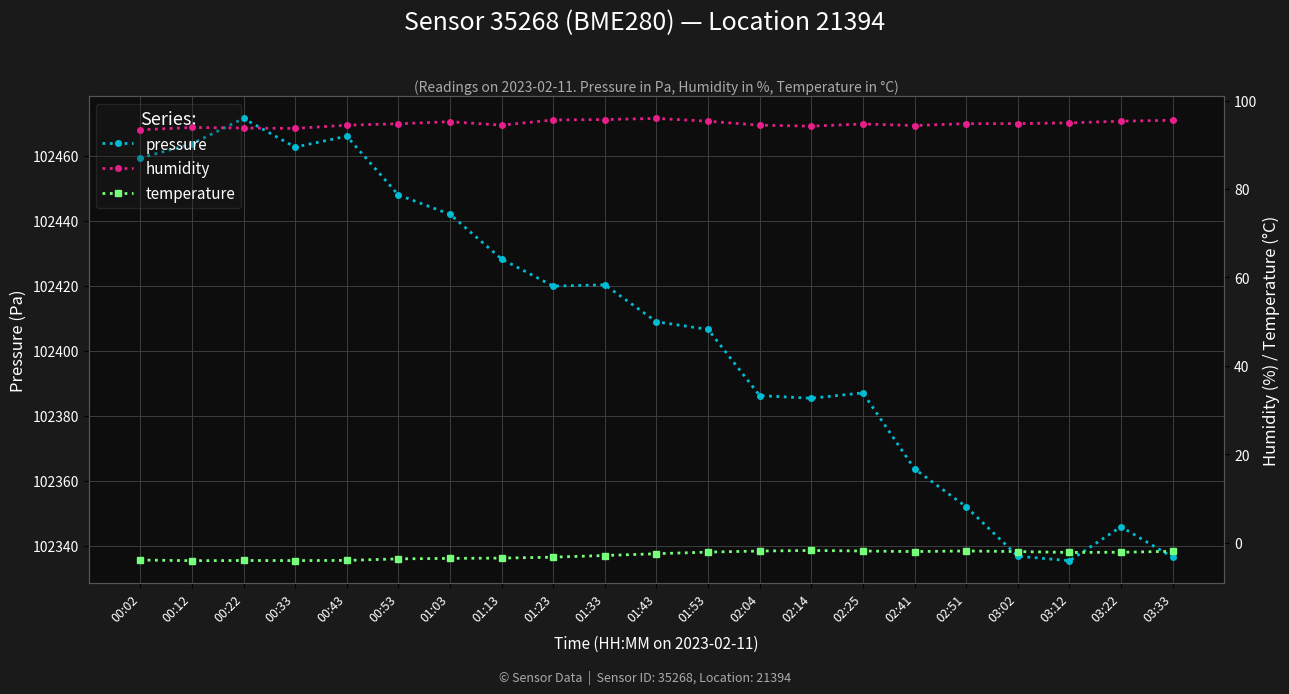

Reading left to right, extract all data points from this chart.

pressure: 102459.3	102463.7	102471.5	102462.6	102466.0	102447.9	102442.0	102428.2	102419.9	102420.3	102408.9	102406.6	102386.2	102385.4	102387.0	102363.7	102352.0	102336.8	102335.4	102345.8	102336.5
humidity: 93.4	93.9	93.8	93.7	94.4	94.8	95.2	94.4	95.6	95.7	96.0	95.3	94.4	94.2	94.7	94.3	94.8	94.8	95.0	95.3	95.5
temperature: -3.9	-4.1	-4.0	-4.0	-4.0	-3.7	-3.5	-3.5	-3.3	-2.9	-2.5	-2.1	-1.9	-1.8	-1.9	-2.0	-1.9	-2.0	-2.2	-2.2	-2.0